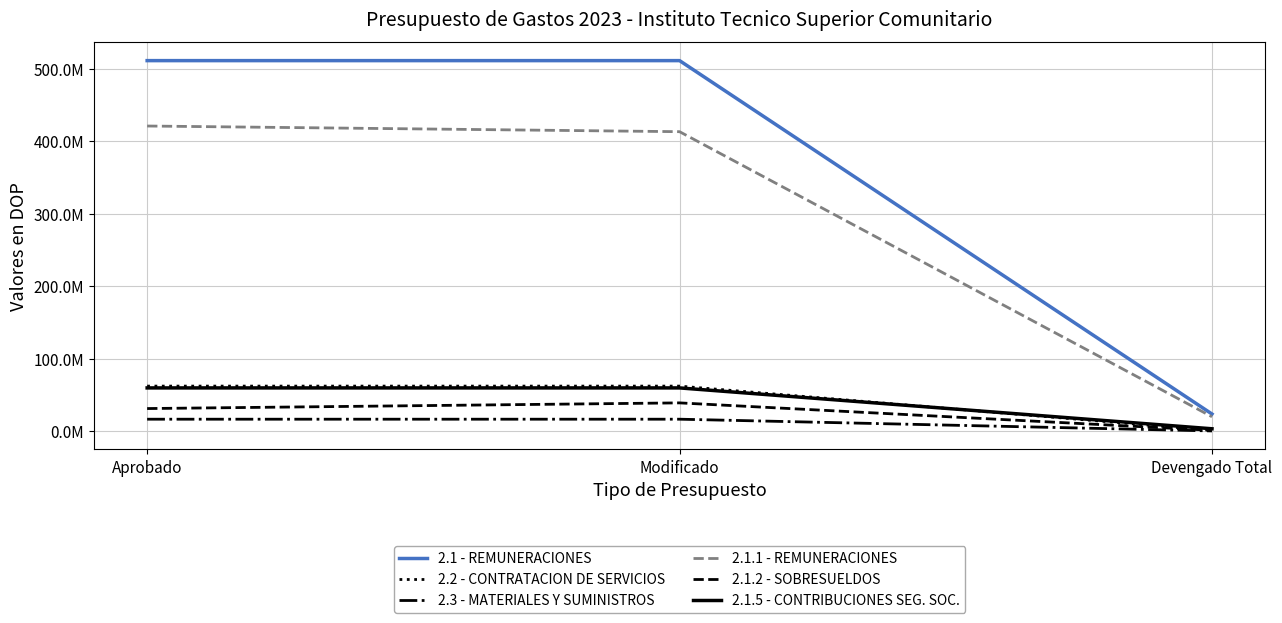

What are all the series names shown in the legend?

2.1 - REMUNERACIONES, 2.2 - CONTRATACION DE SERVICIOS, 2.3 - MATERIALES Y SUMINISTROS, 2.1.1 - REMUNERACIONES, 2.1.2 - SOBRESUELDOS, 2.1.5 - CONTRIBUCIONES SEG. SOC.